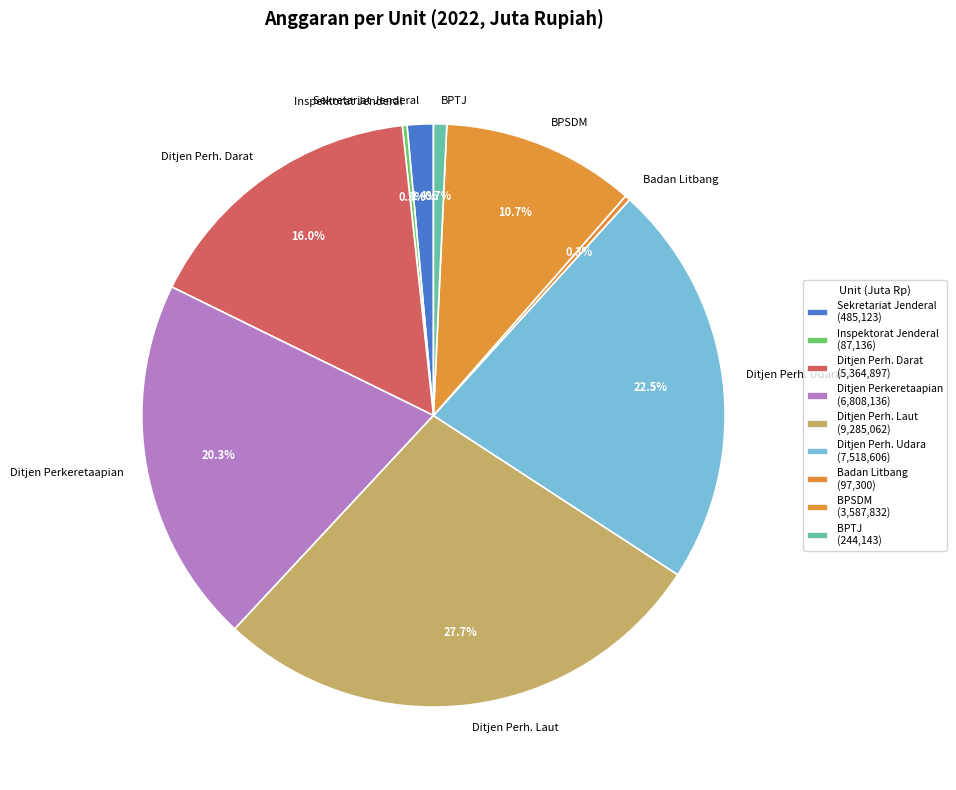

Approximately how many times larger is the value at Ditjen Perkeretaapian compared to Badan Litbang?

70.0